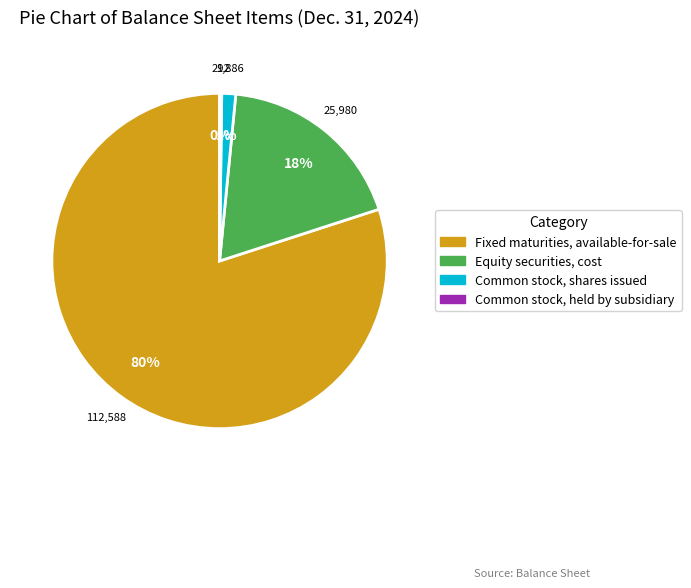

Which category has the biggest portion of the pie?

Fixed maturities, available-for-sale